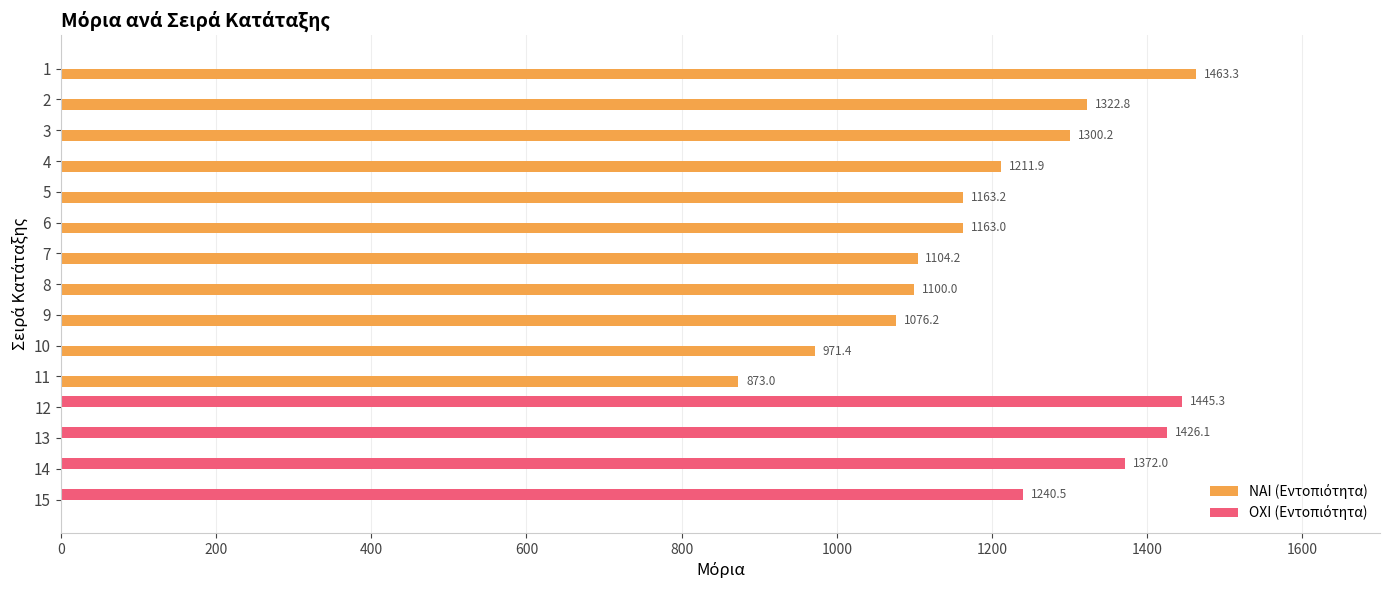

How many distinct data groups are displayed?

2